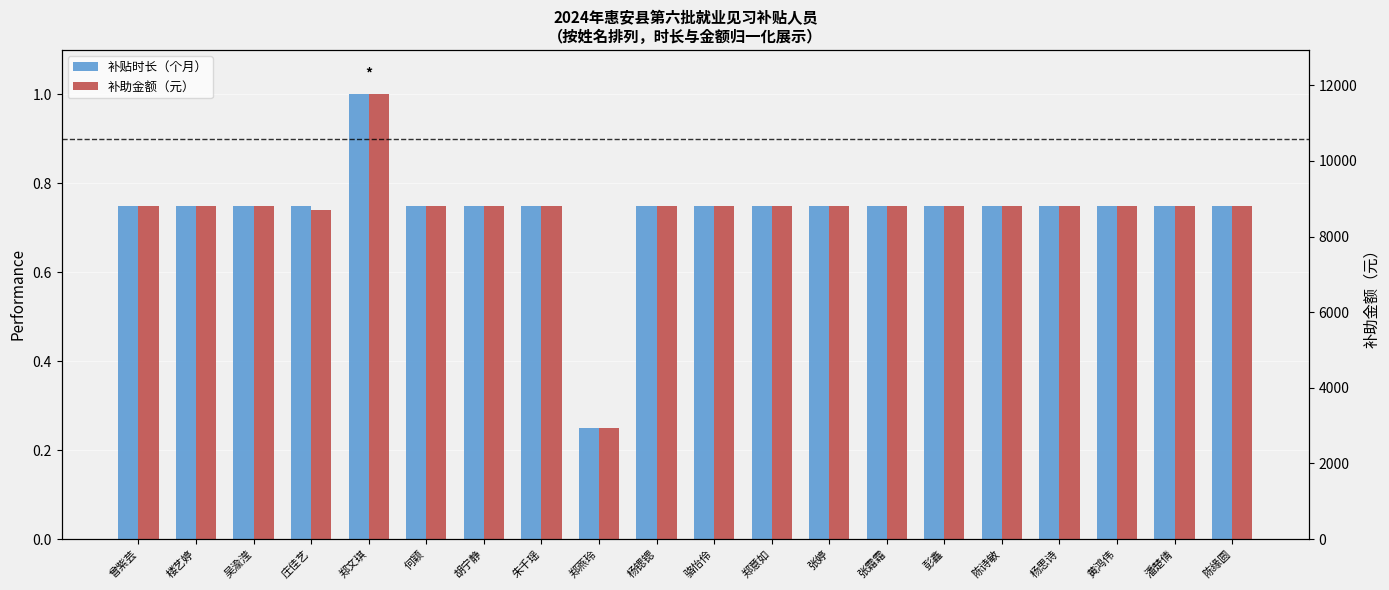

What is the value of the 补贴时长（个月） bar at the 5th from the left?

1.0